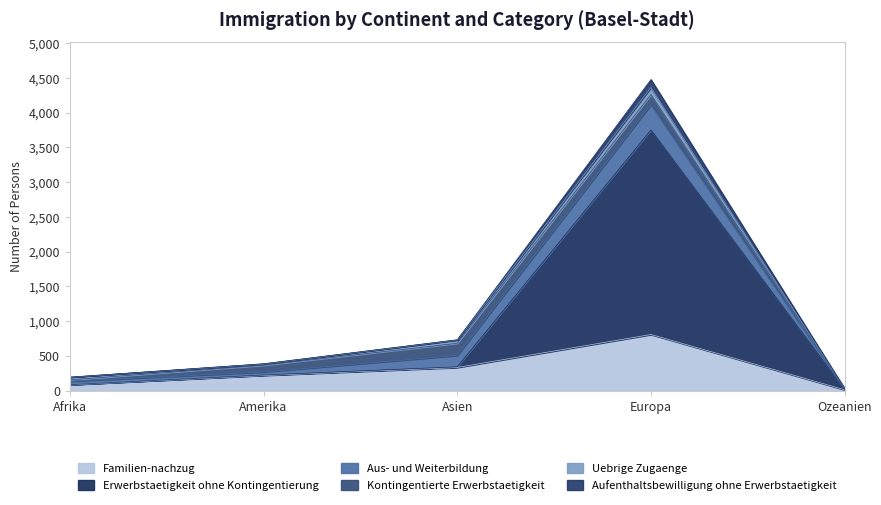

True or false: Aufenthaltsbewilligung ohne Erwerbstaetigkeit and Erwerbstaetigkeit ohne Kontingentierung cross at least once.

False